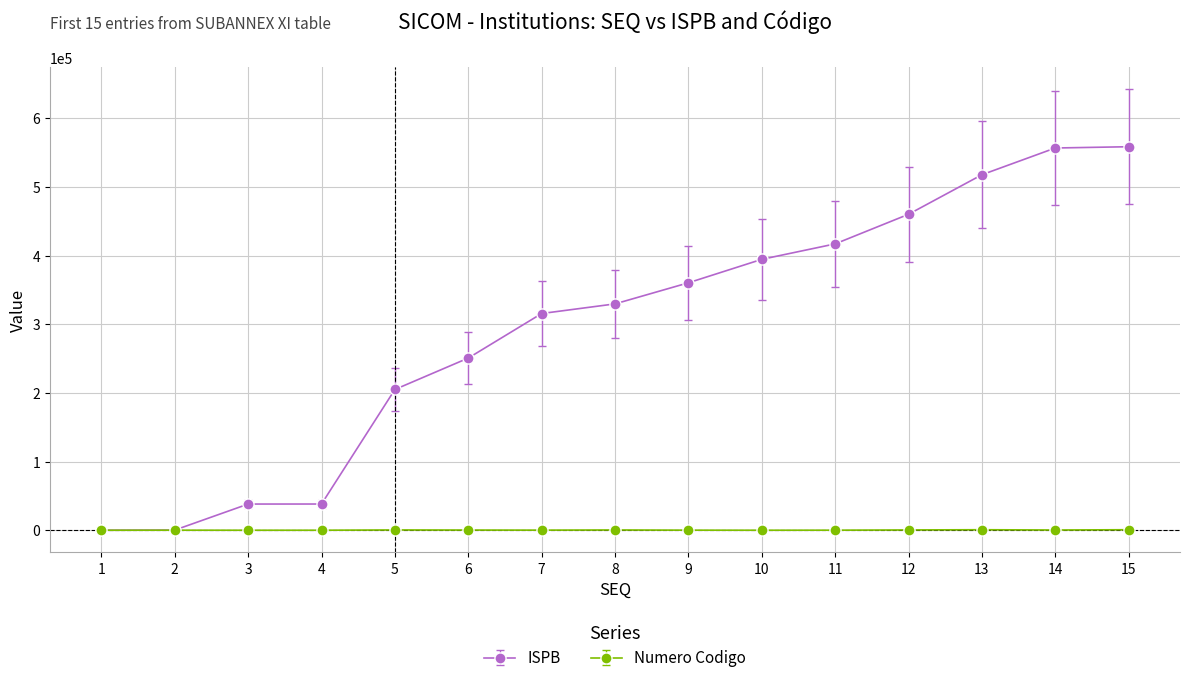

Count the number of categories in the chart.

15